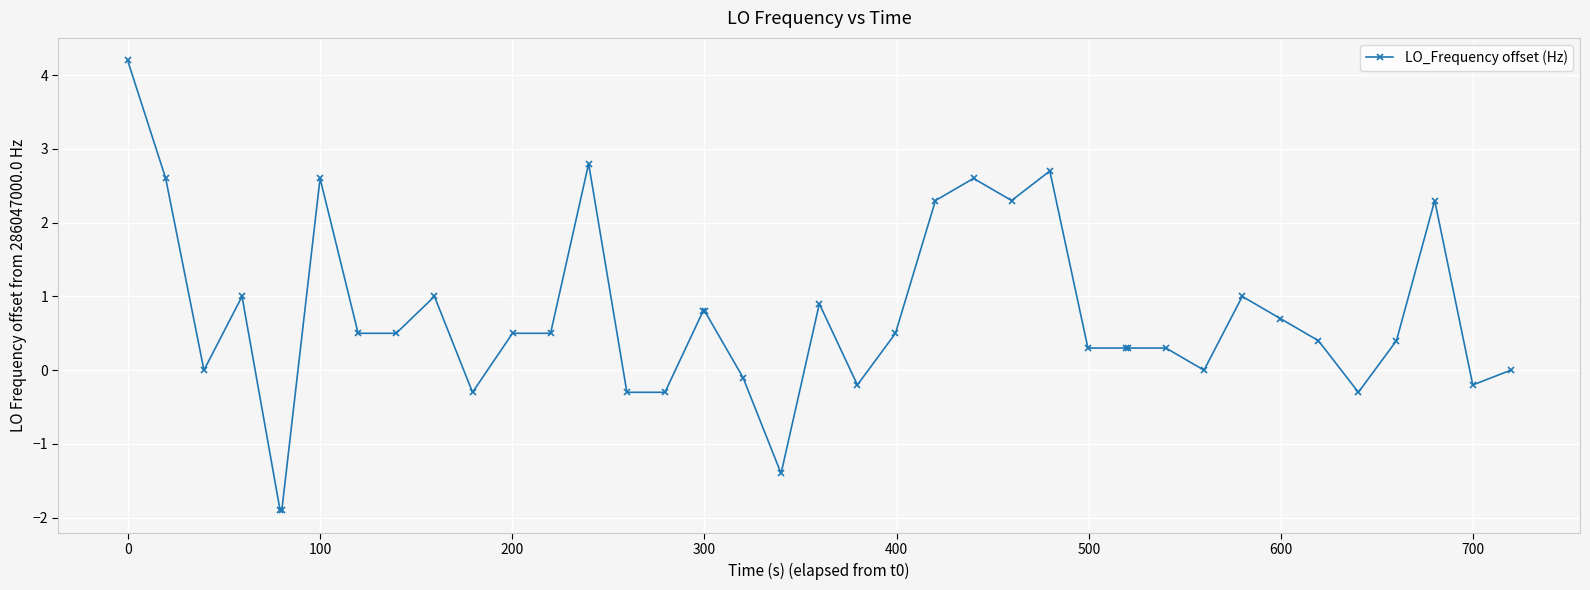

What is the difference between the second highest and second lowest values?

4.7